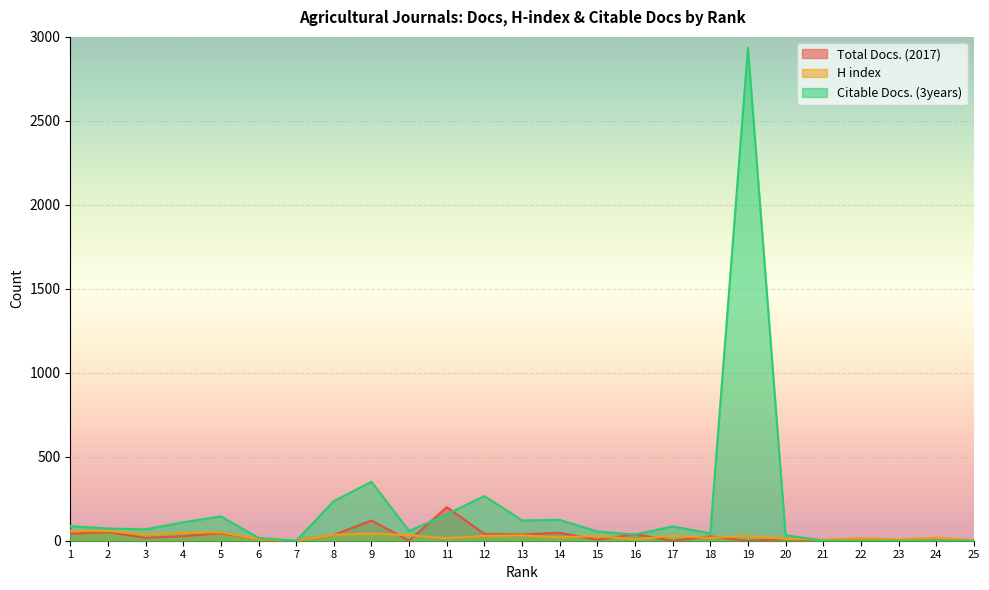

Reading right to left, list all the values displayed in this chart.

Total Docs. (2017): 0	1	0	0	0	9	0	26	0	39	6	47	37	40	200	0	120	35	0	9	45	27	17	51	42
H index: 4	18	8	15	6	11	30	17	30	8	29	20	32	29	15	33	43	36	0	9	50	48	38	58	57
Citable Docs. (3years): 0	1	0	0	0	33	2936	44	85	37	55	124	121	266	157	58	351	236	0	17	145	110	68	73	87